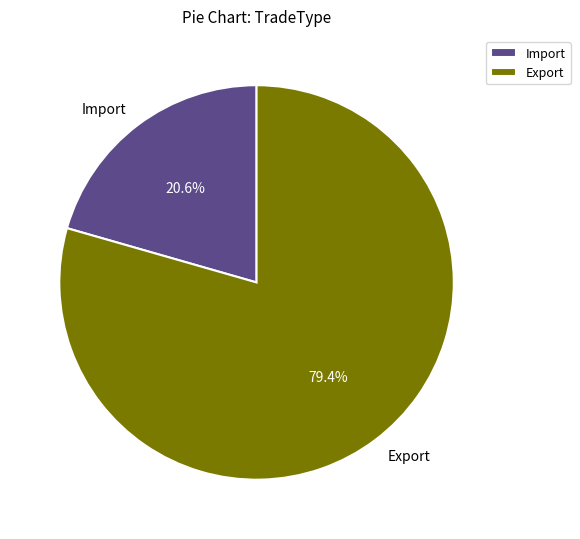

What is the smallest slice in the pie chart?

Import